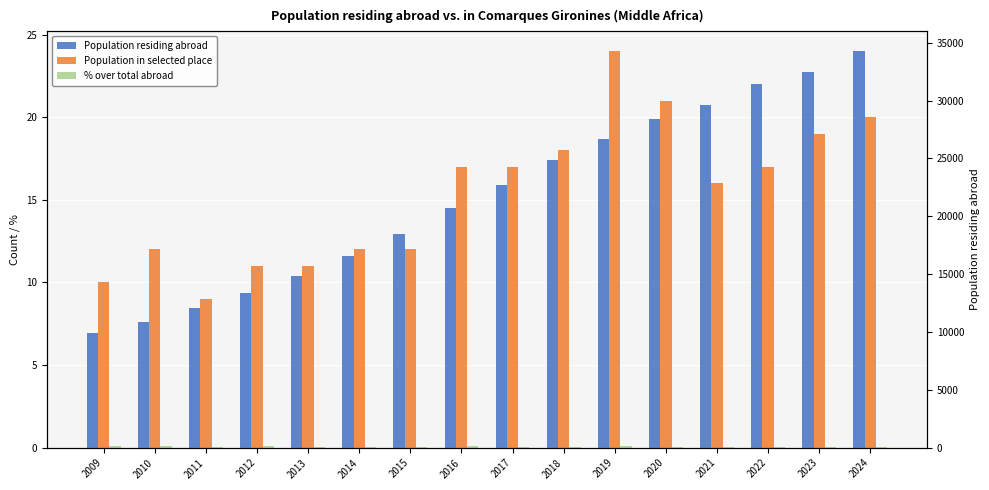

How many values in the Population residing abroad series are below 22716?

8